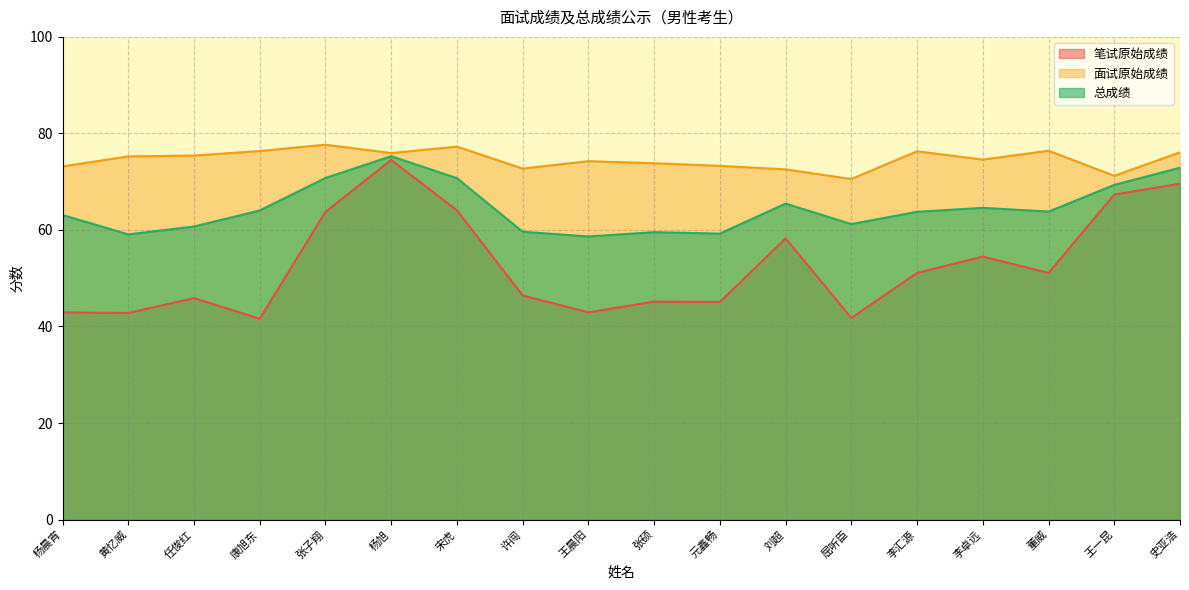

Which series has the largest range (max minus min)?

笔试原始成绩